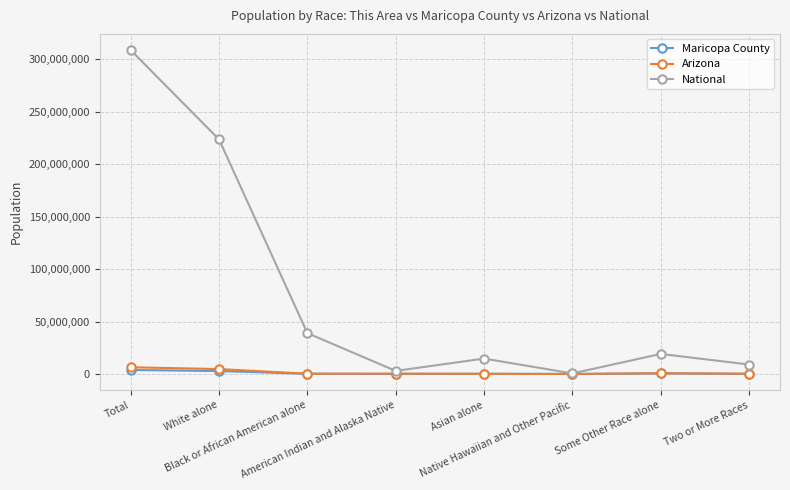

What are all the series names shown in the legend?

Maricopa County, Arizona, National